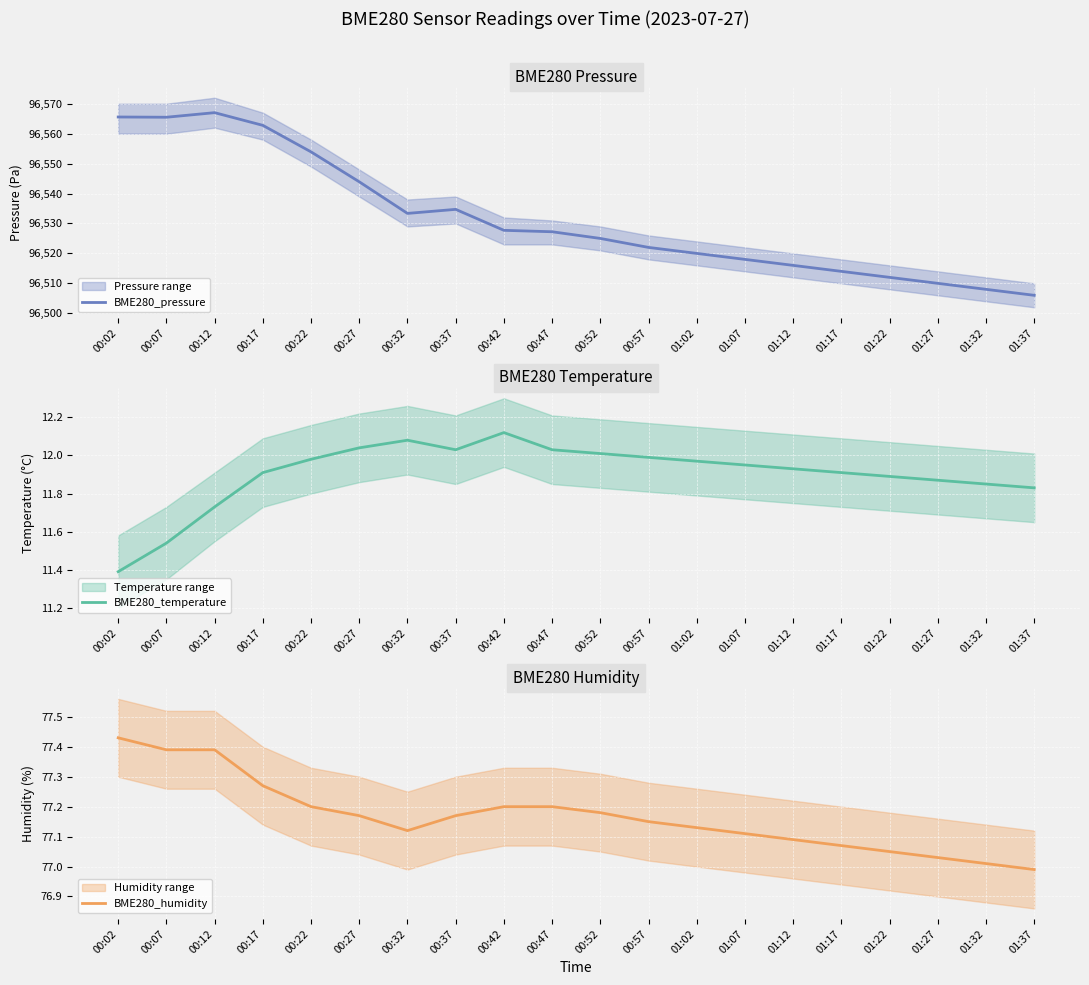

Between 00:52 and 01:37, which series saw the biggest shift?

BME280_pressure